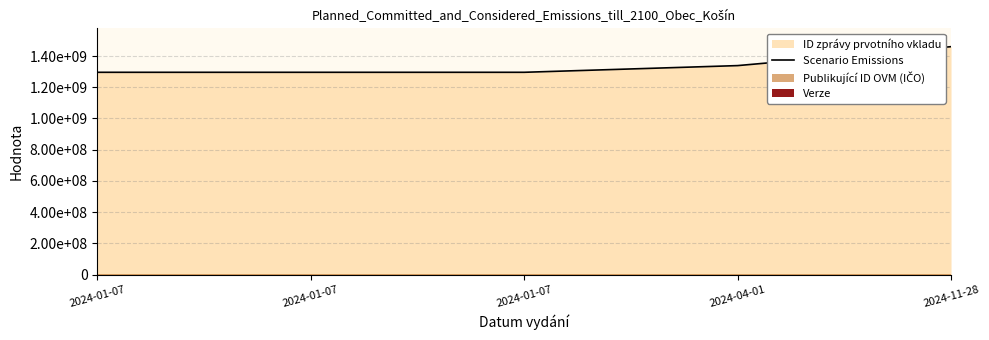

The value at 2024-01-07 is 1295662560. True or false?

True